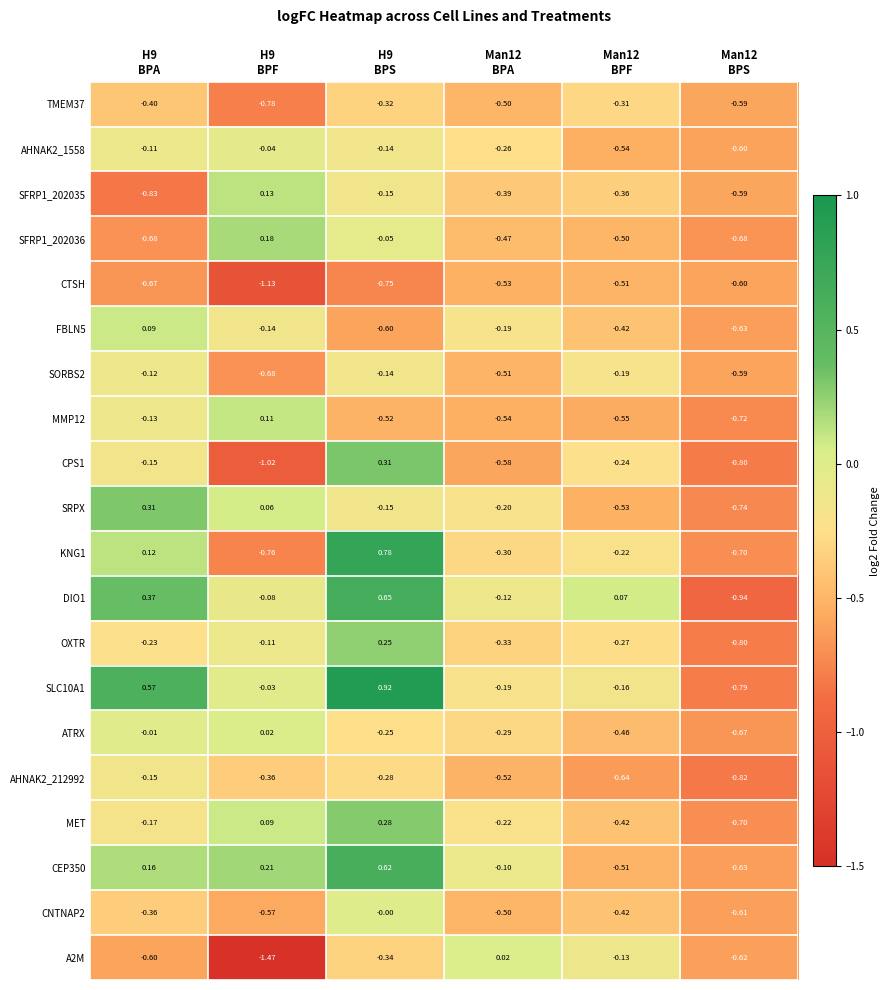

At which category does the chart reach its minimum across all series?

H9
BPF